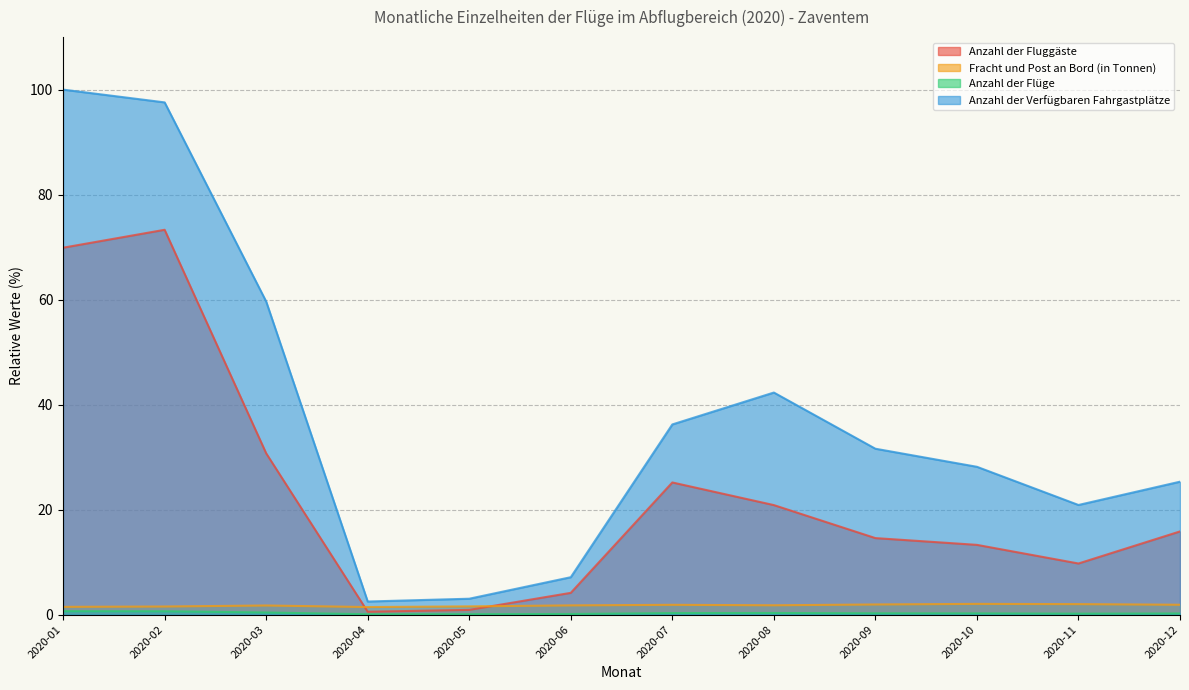

What is the difference between the second highest and minimum values in the Anzahl der Flüge series?

0.6